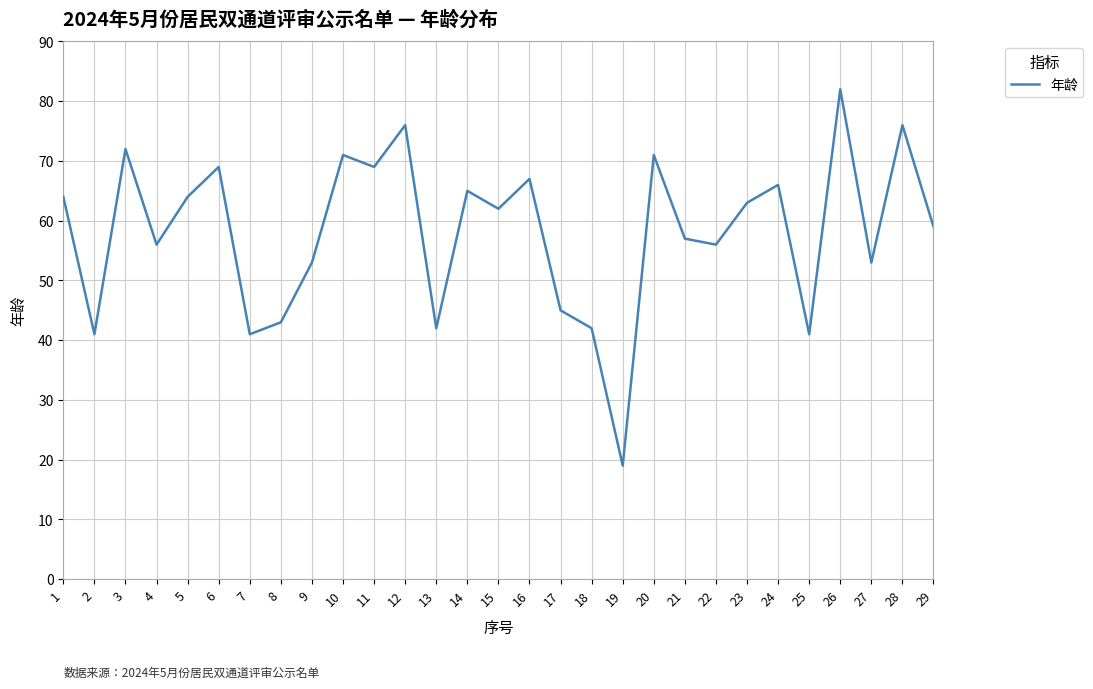

The value at 12 is 38. True or false?

False